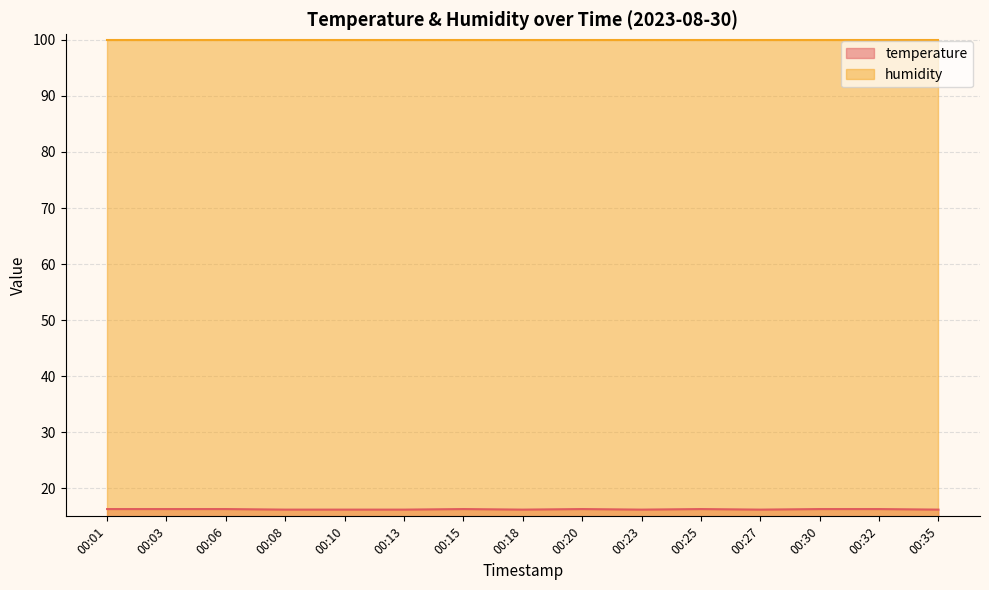

True or false: the data has more than 0 interior local peaks.

True